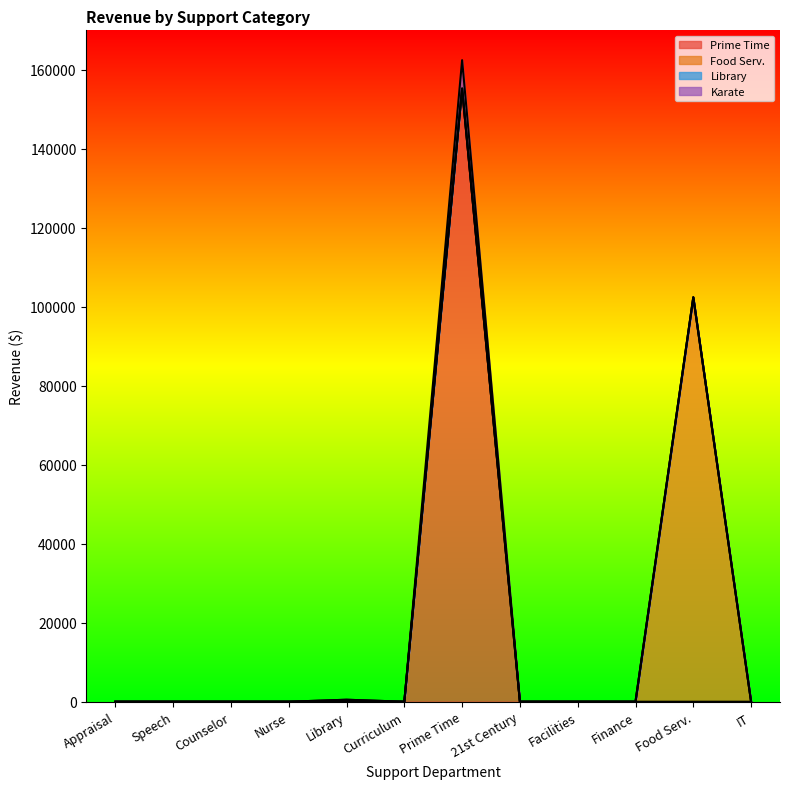

True or false: Food Serv. and Library cross at least once.

False